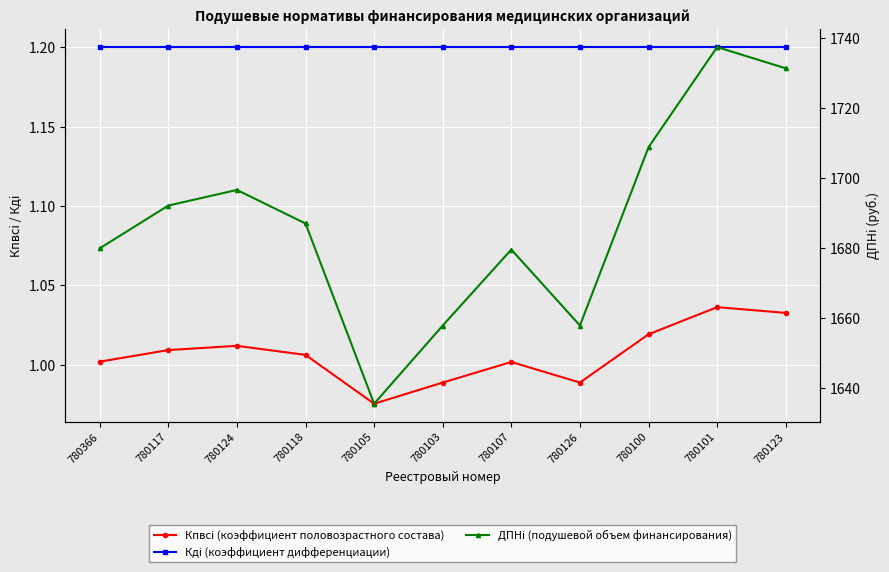

What is the label of the 7th point from the left?

780107